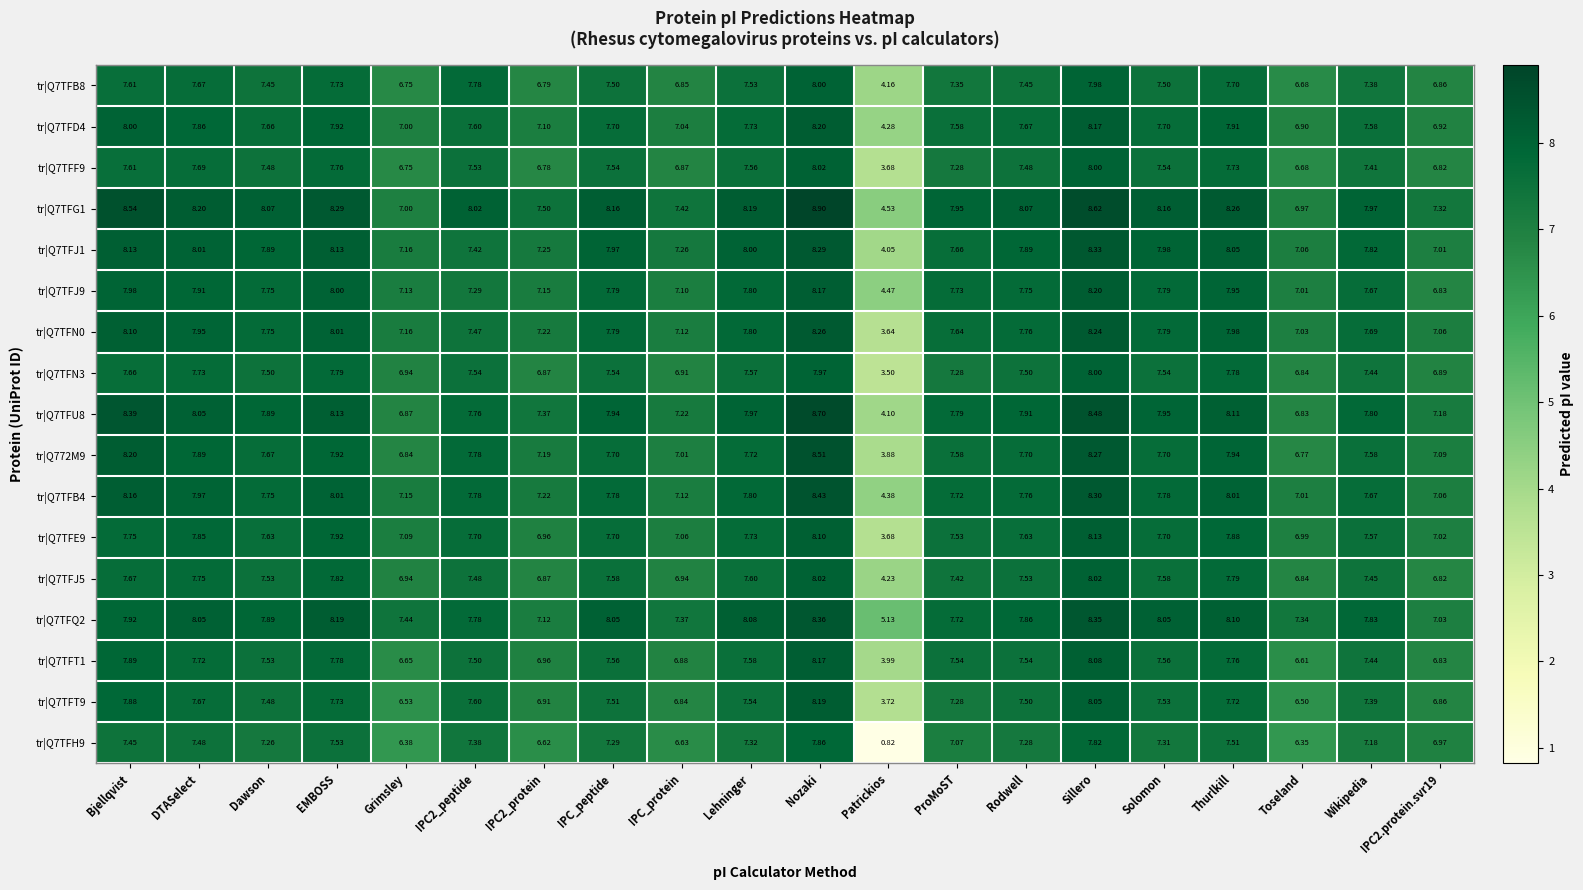

At which label does tr|Q7TFD4 reach its minimum?

Patrickios